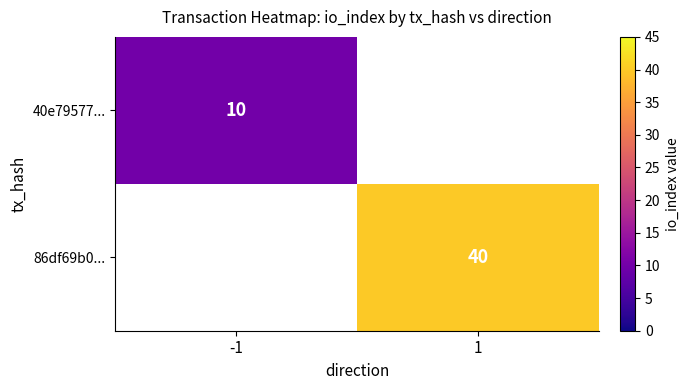

How many categories are shown in the chart?

2